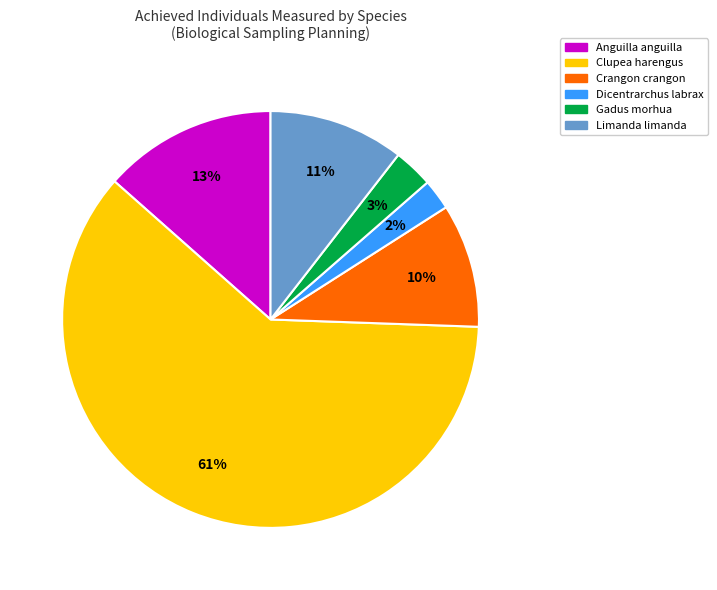

Combined, do Anguilla anguilla and Limanda limanda account for over 50%?

No